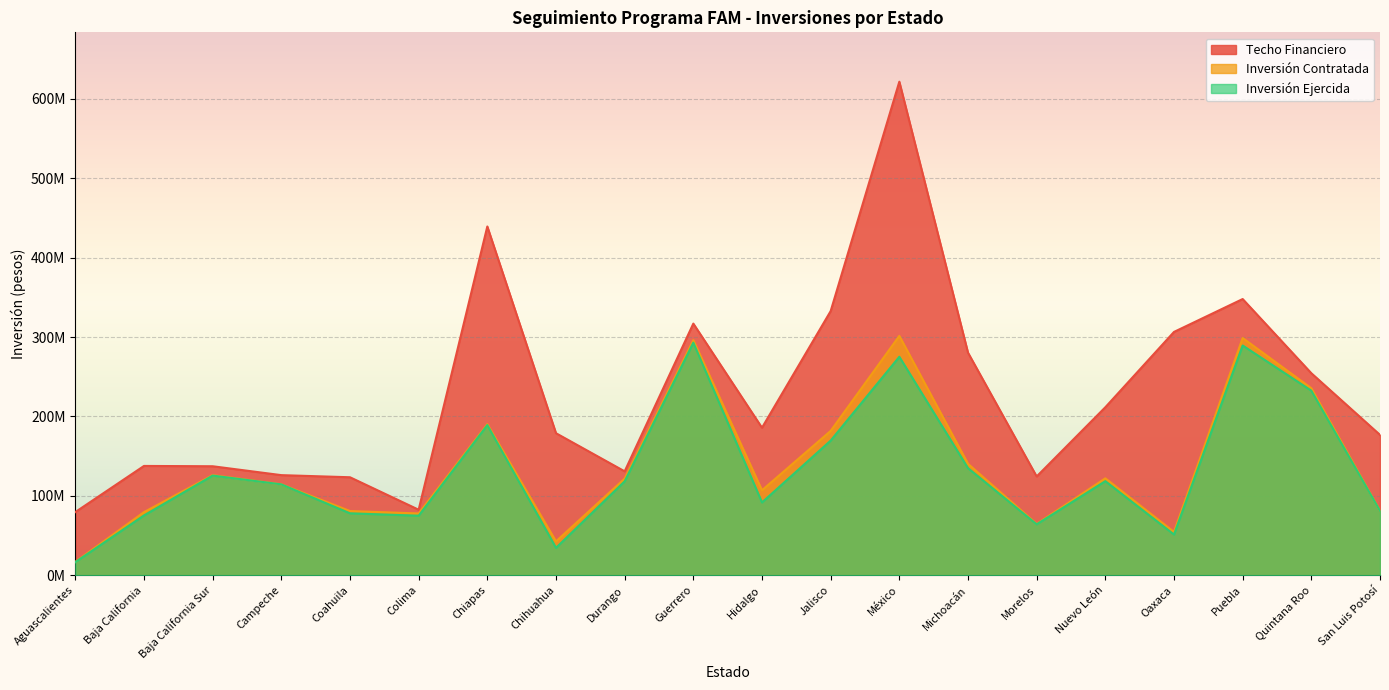

True or false: Techo Financiero and Inversión Ejercida intersect in this chart.

False